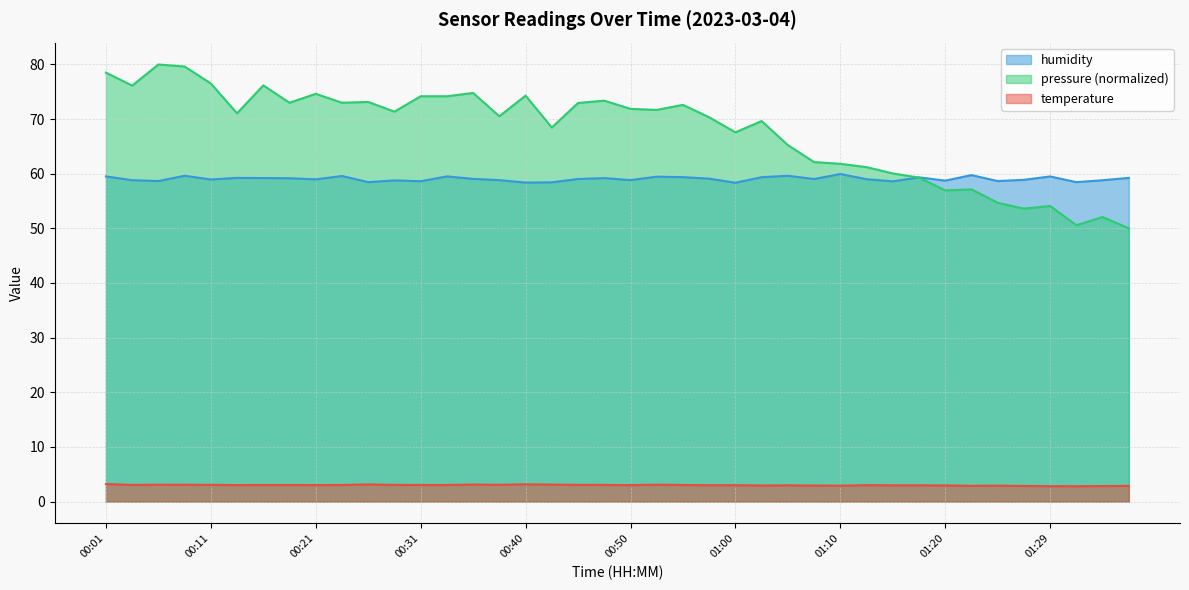

Is it true that humidity equals 19.5 at 00:11?

False